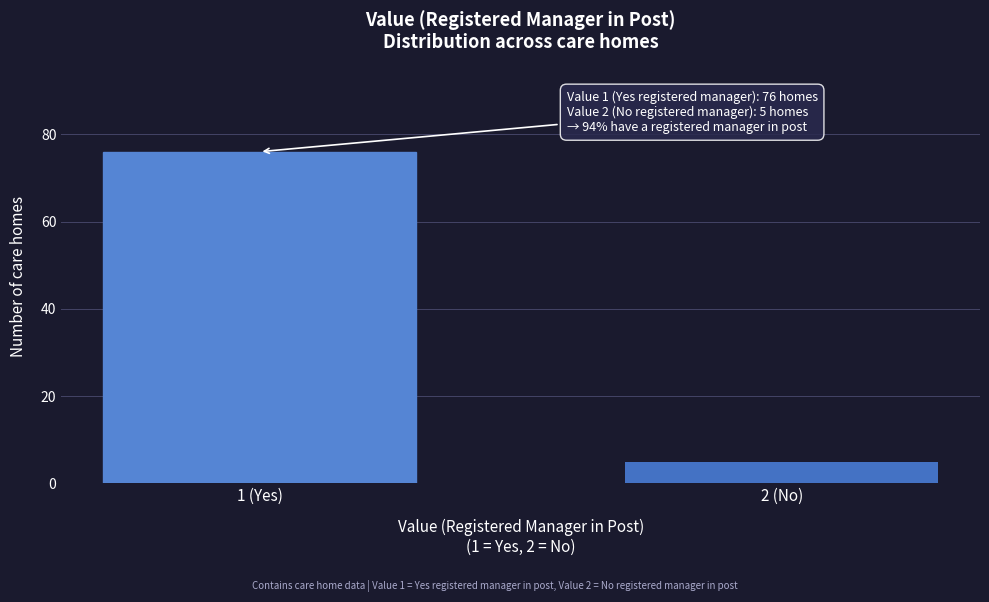

Reading left to right, list all the values displayed in this chart.

1 (Yes)=76	2 (No)=5